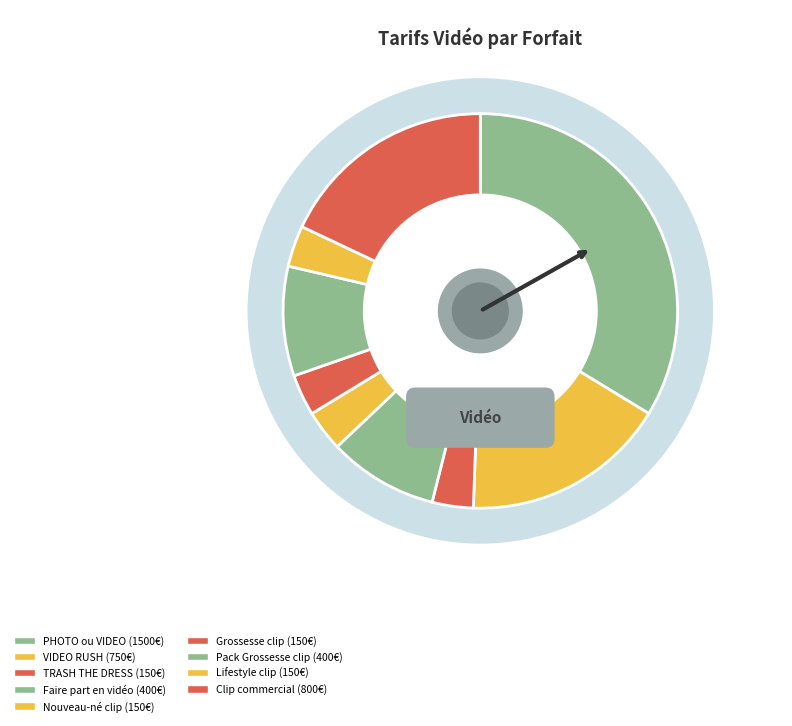

What percentage is the Lifestyle clip slice, to the nearest percent?

3%